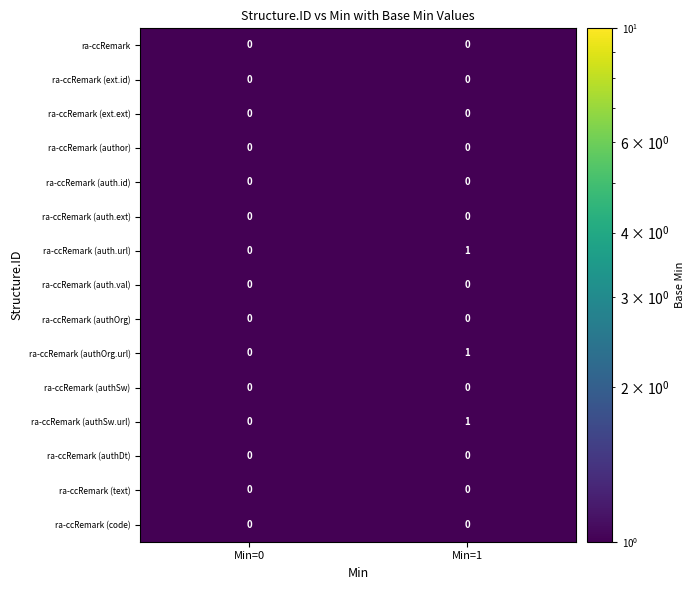

At which category is the sum across all series the highest?

Min=1